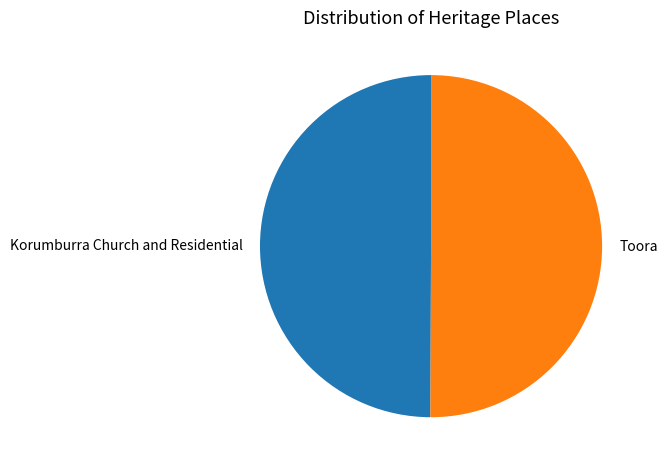

How many segments does this pie chart have?

2